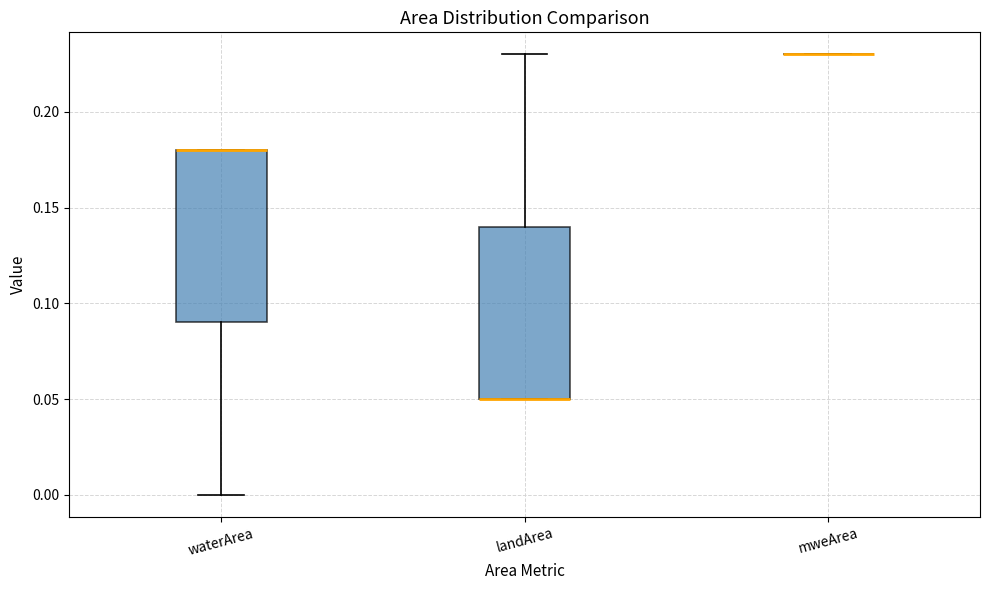

Where does the lower whisker of the box for waterArea end on the y-axis? The values are not printed on the chart, so give them approximately, as read against the axis.

0.00